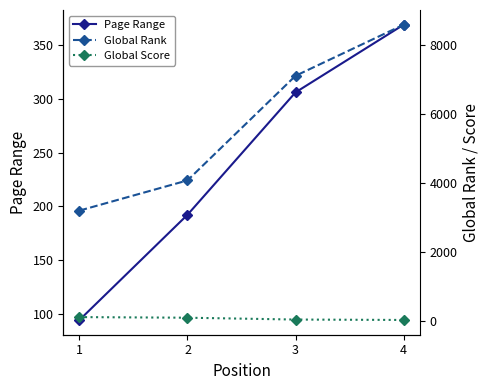

The value of Global Rank at 2 is 5907. True or false?

False